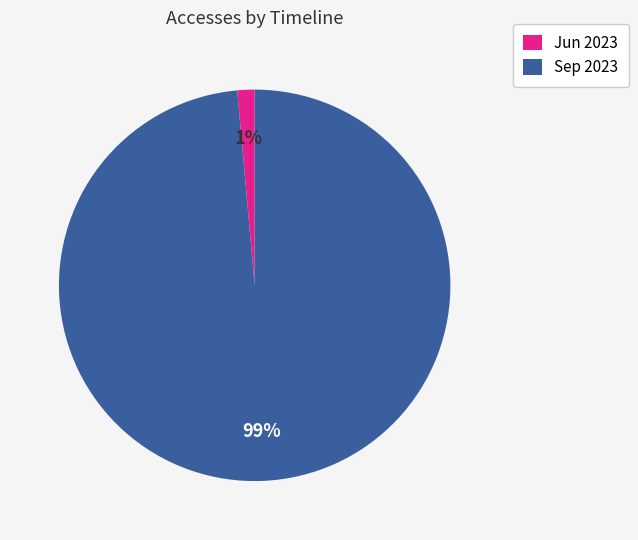

What percentage is the Sep 2023 slice, to the nearest percent?

99%